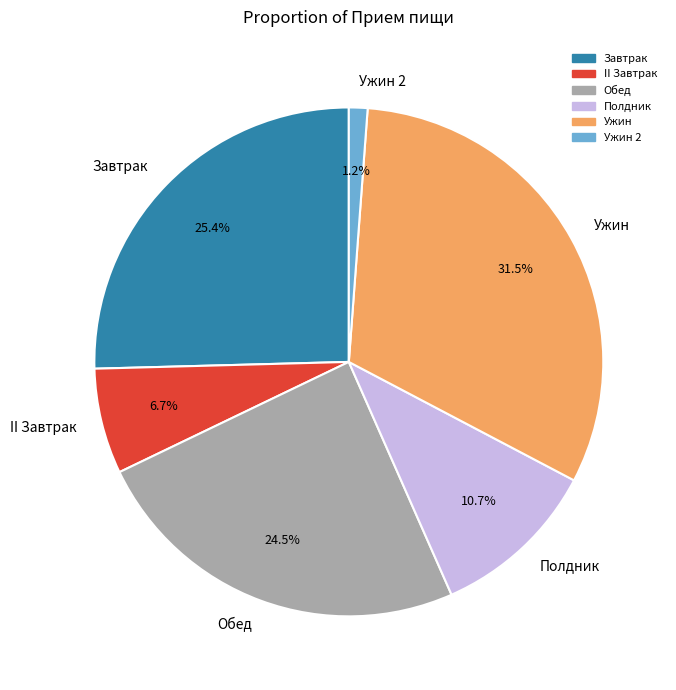

Which category has the smallest portion of the pie?

Ужин 2